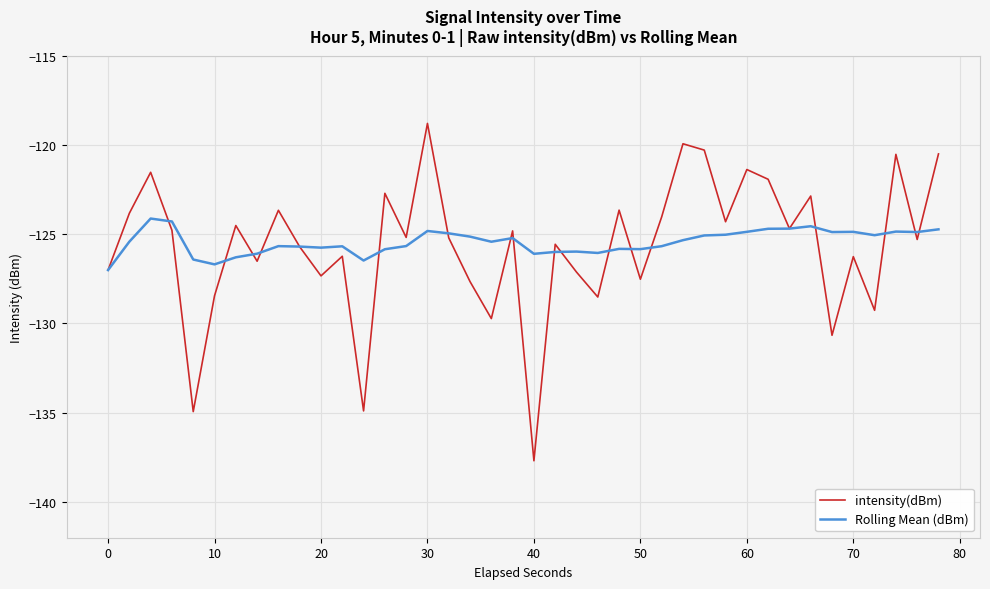

Rank the series by their maximum value, from highest to lowest.

intensity(dBm), Rolling Mean (dBm)